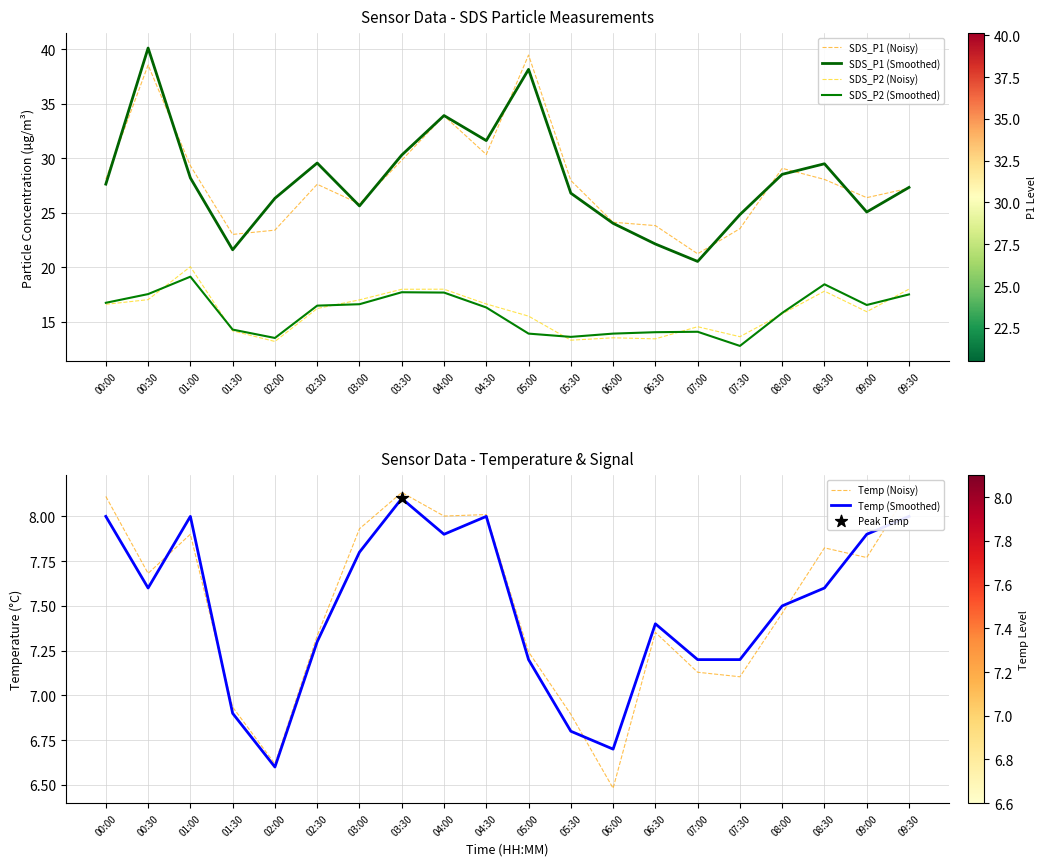

What are all the series names shown in the legend?

SDS_P1 (Noisy), SDS_P1 (Smoothed), SDS_P2 (Noisy), SDS_P2 (Smoothed), Temp (Noisy), Temp (Smoothed)